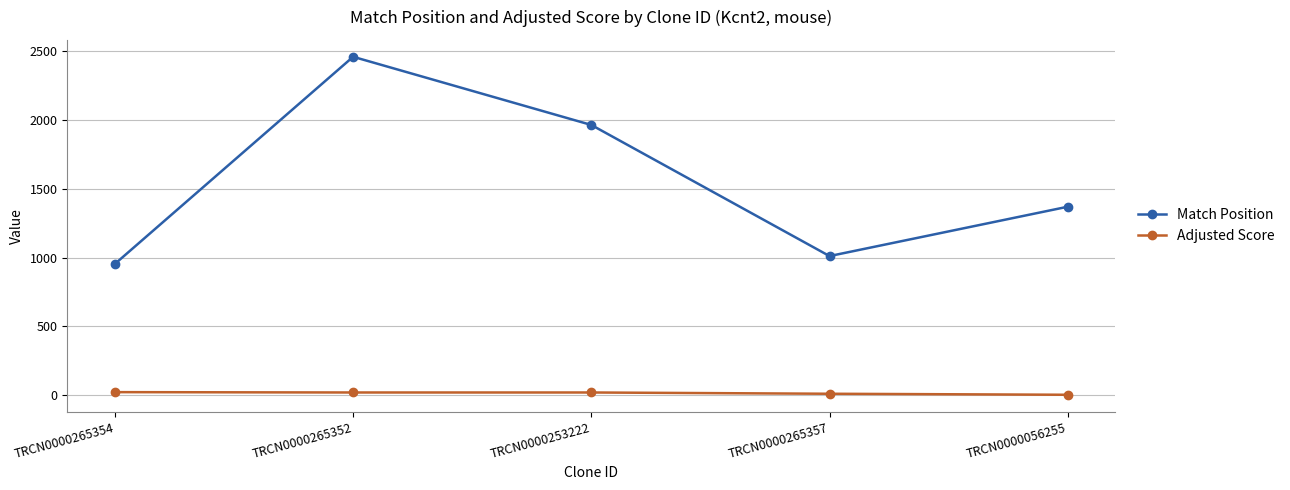

Is it true that Match Position equals 2966.3 at TRCN0000253222?

False